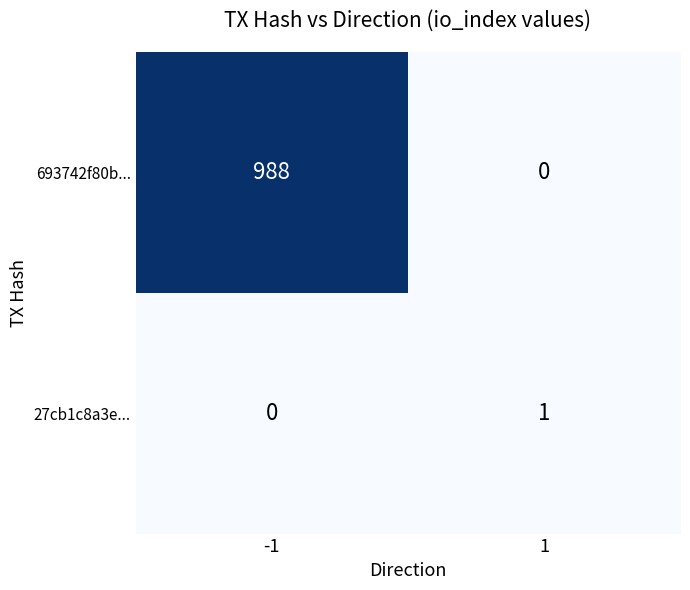

What is the total value across all series at -1?

988